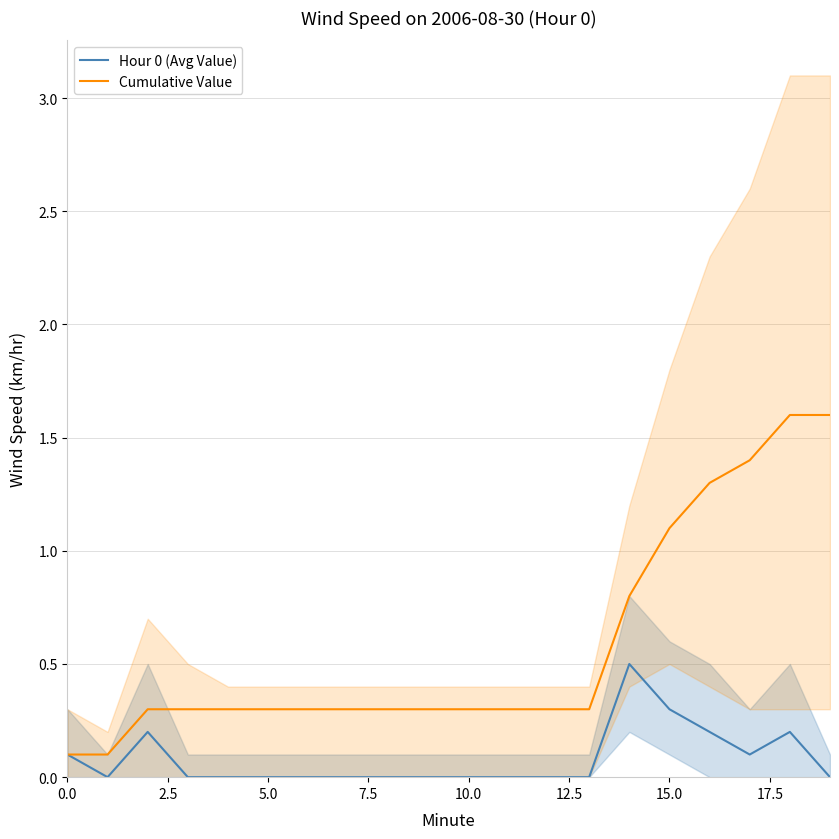

Reading left to right, what are all the values shown in this chart?

Hour 0 (Avg Value): 0.1	0.0	0.2	0.0	0.0	0.0	0.0	0.0	0.0	0.0	0.0	0.0	0.0	0.0	0.5	0.3	0.2	0.1	0.2	0.0
Cumulative Value: 0.1	0.1	0.3	0.3	0.3	0.3	0.3	0.3	0.3	0.3	0.3	0.3	0.3	0.3	0.8	1.1	1.3	1.4	1.6	1.6